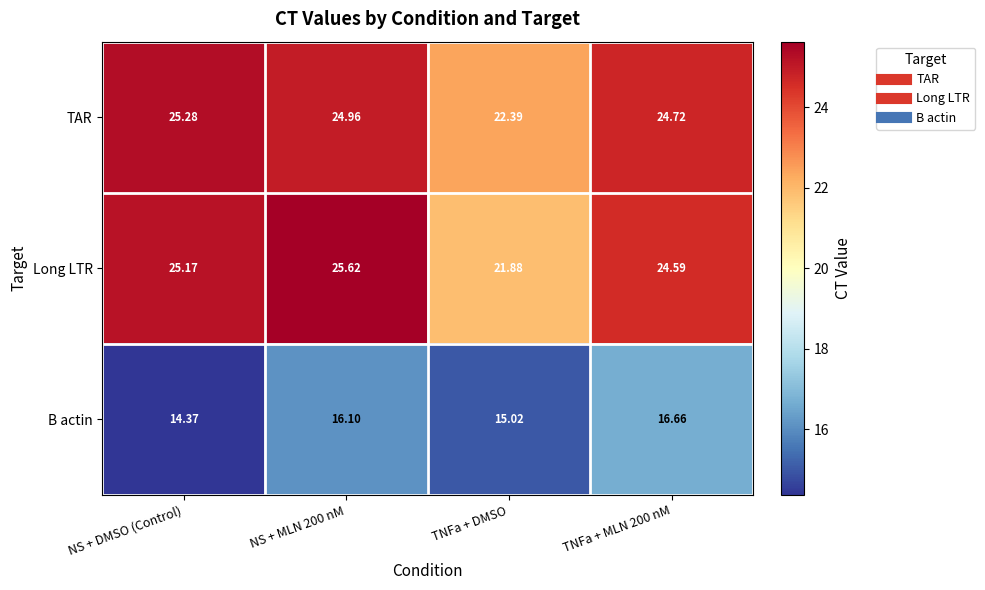

At which label does TAR reach its minimum?

TNFa + DMSO